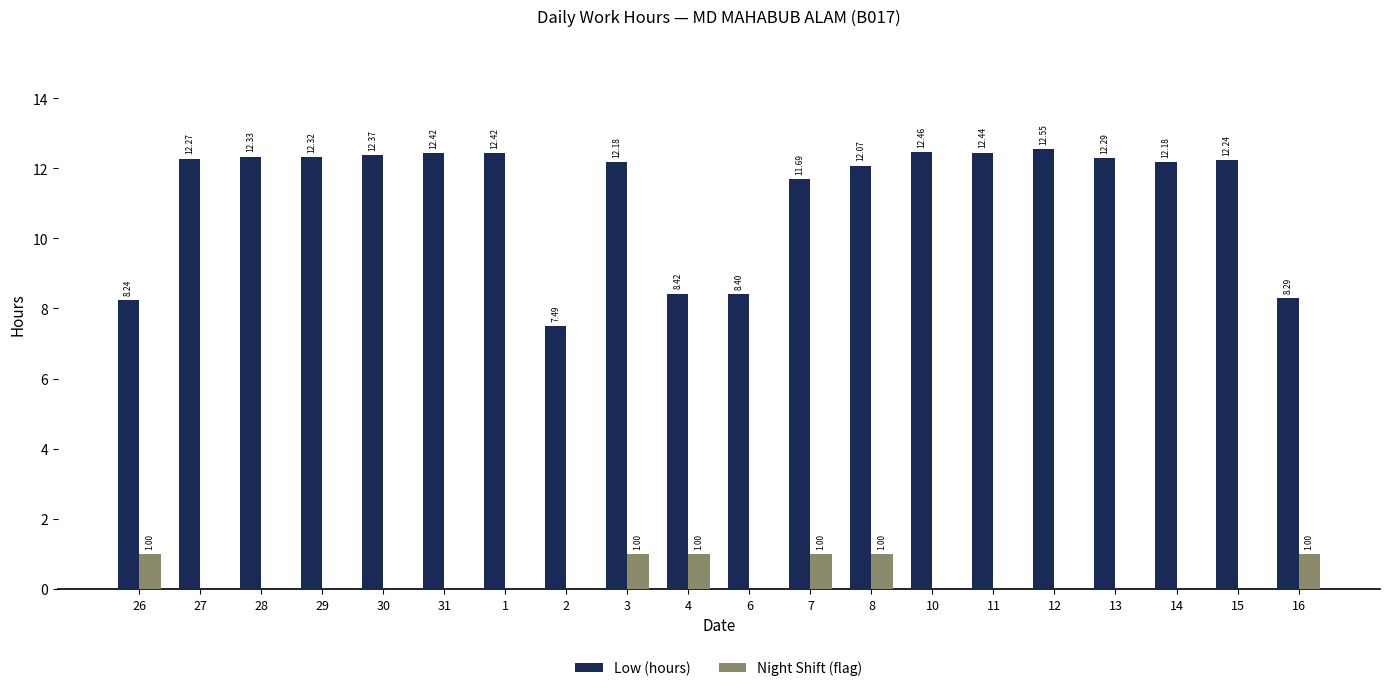

How many distinct data groups are displayed?

2